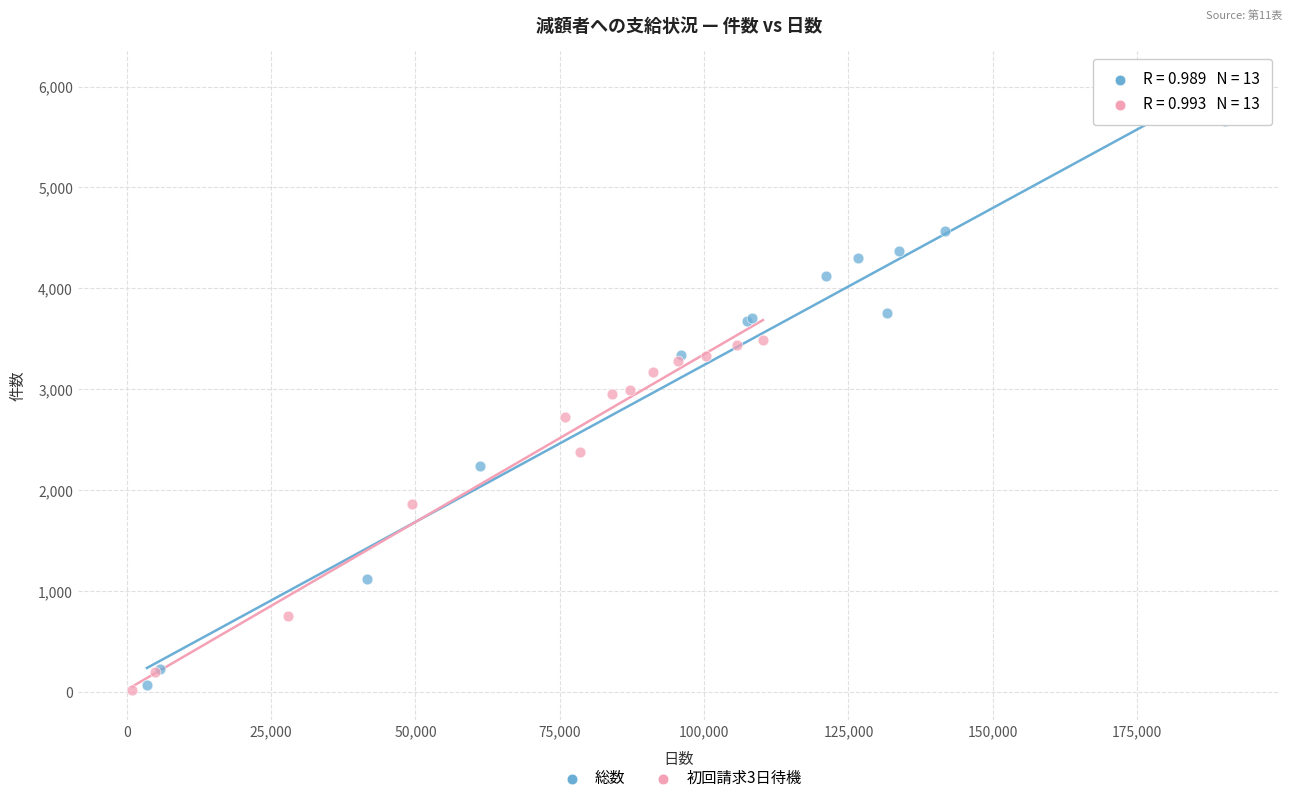

Which series has the widest spread of Y values?

総数